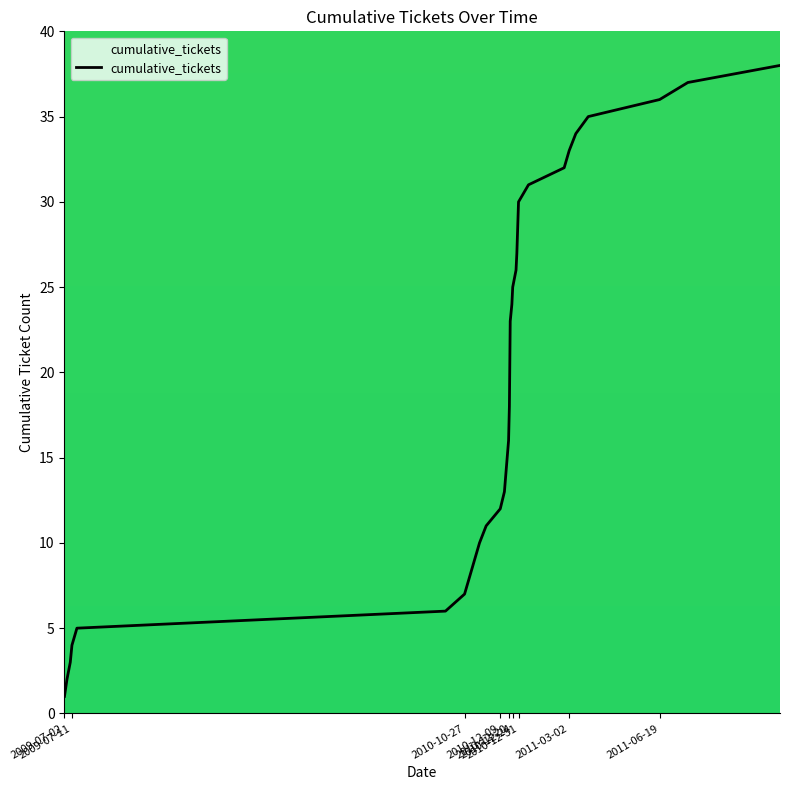

True or false: there are more than 1 points higher than both neighbors.

False